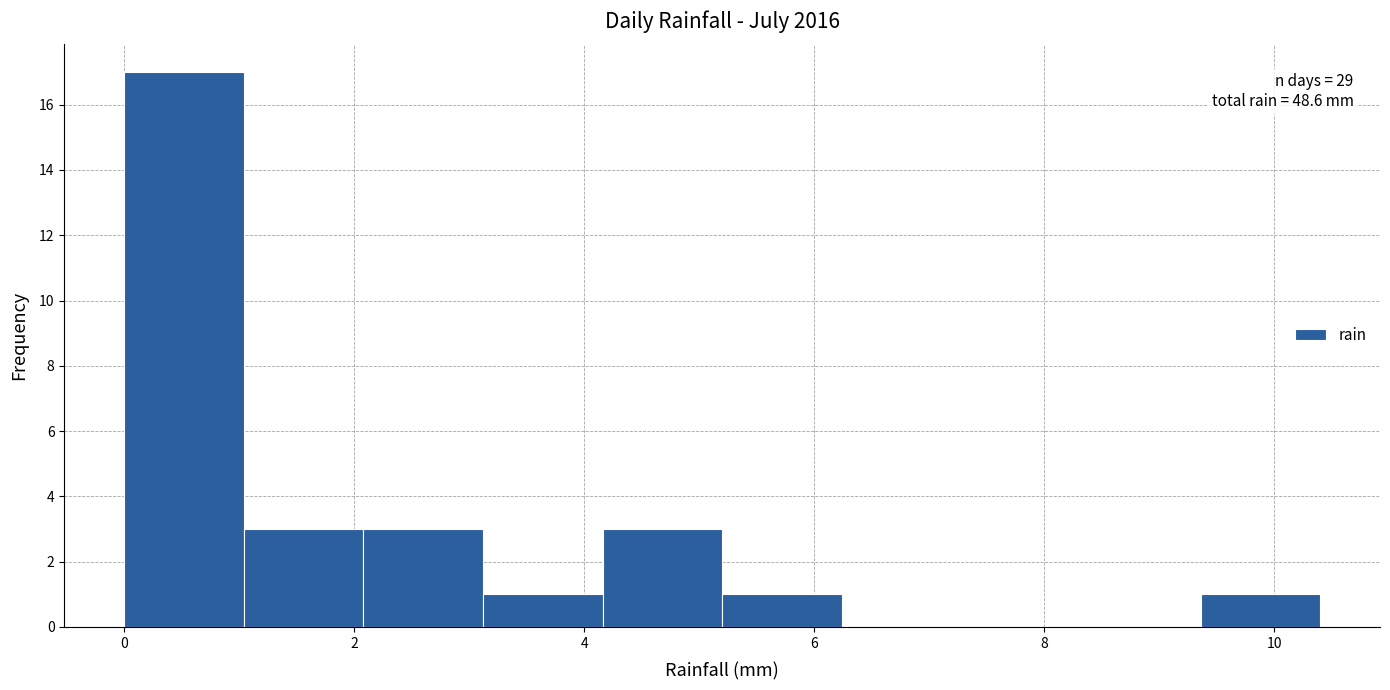

Over which range of the x-axis is the bar tallest?

0.00 to 1.04